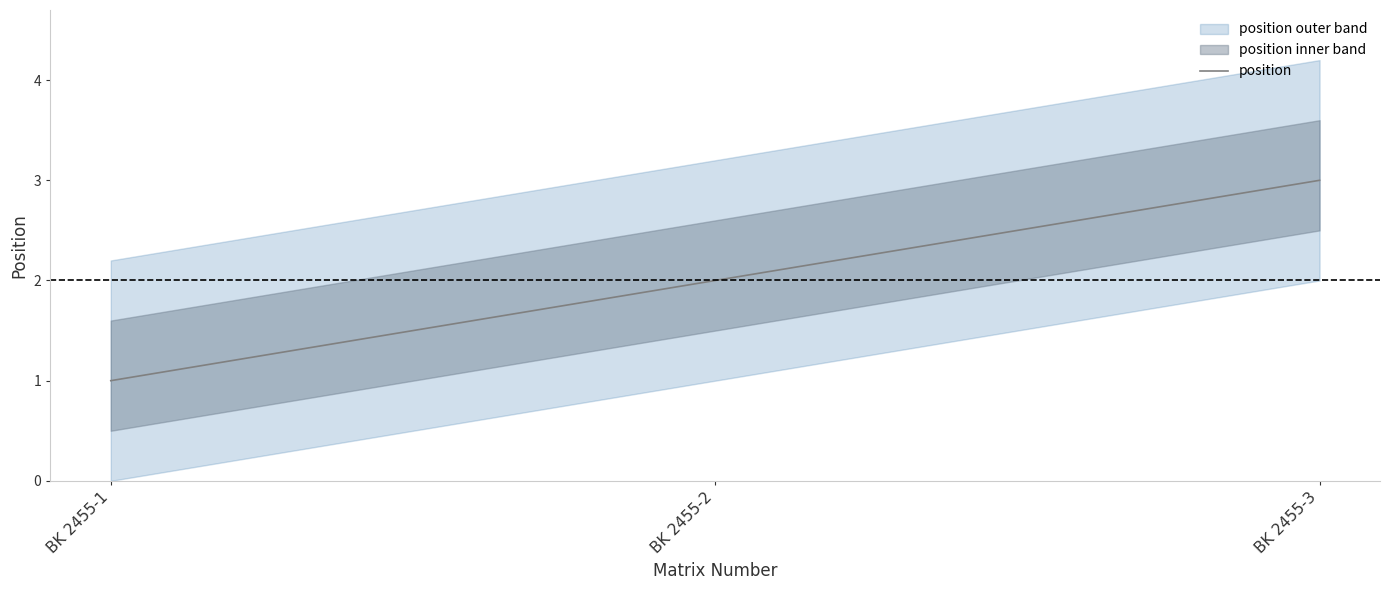

Which category has the highest value across all series?

BK 2455-3